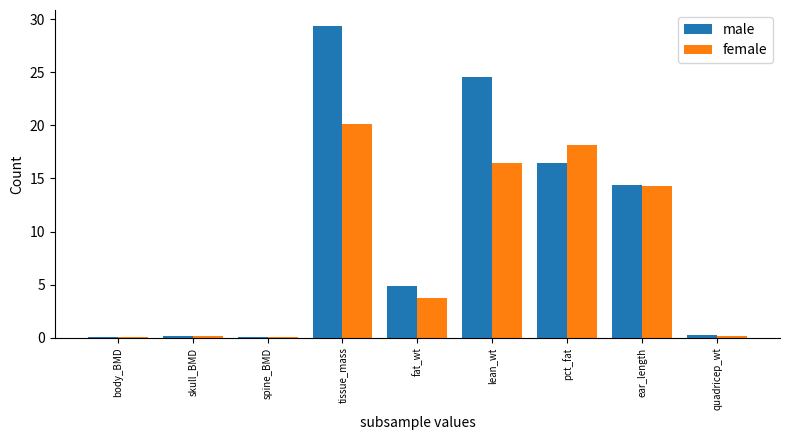

Is it true that male equals 29.4 at tissue_mass?

True